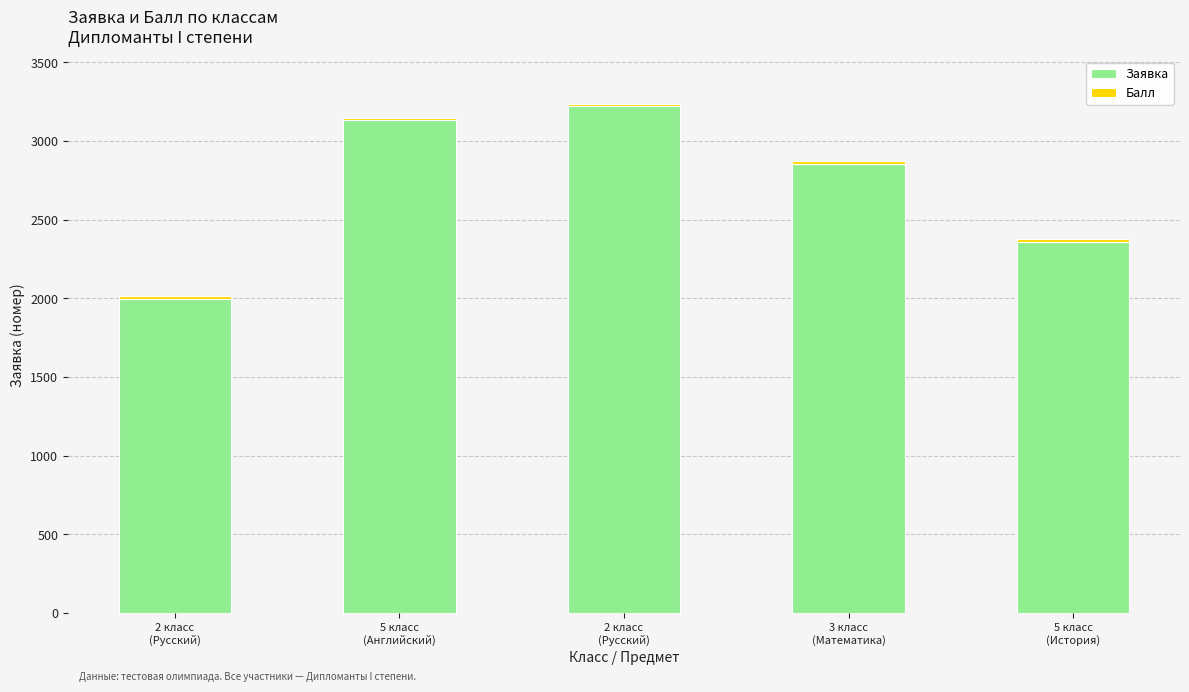

What is the lowest value of the Заявка series?

1998